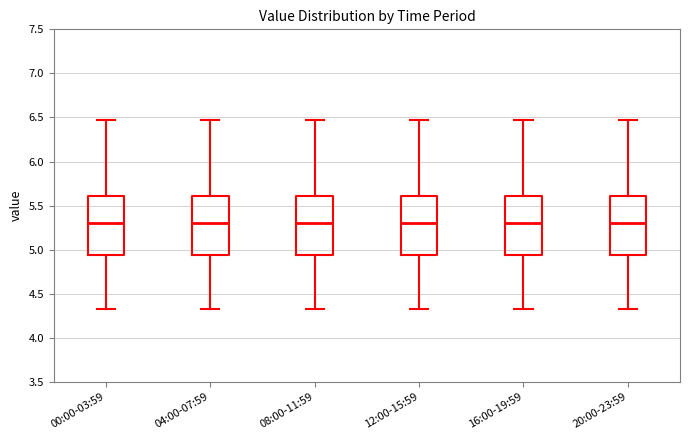

Where is the lower edge of the box for 12:00-15:59 on the y-axis? The values are not printed on the chart, so give them approximately, as read against the axis.

4.95